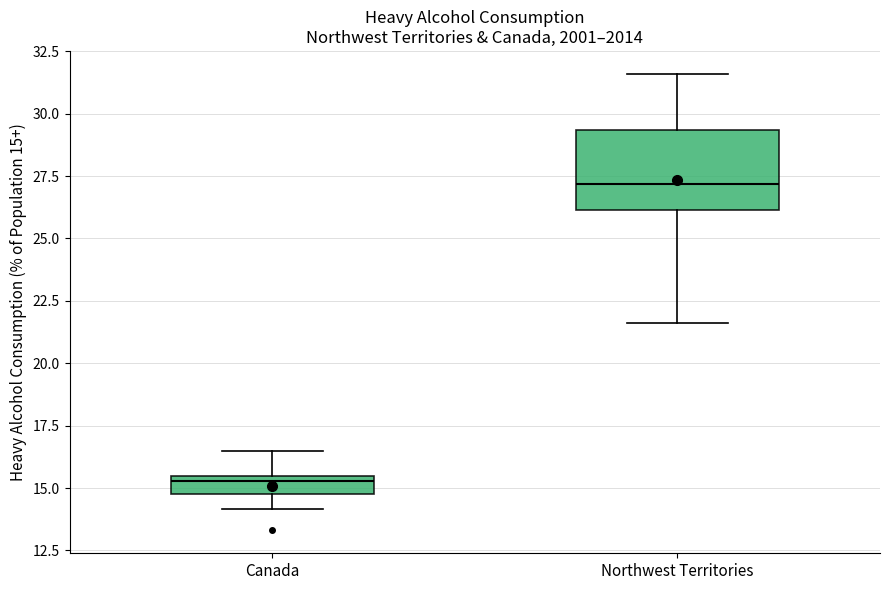

Comparing the boxes themselves (not the whiskers), which one is the tallest?

Northwest Territories